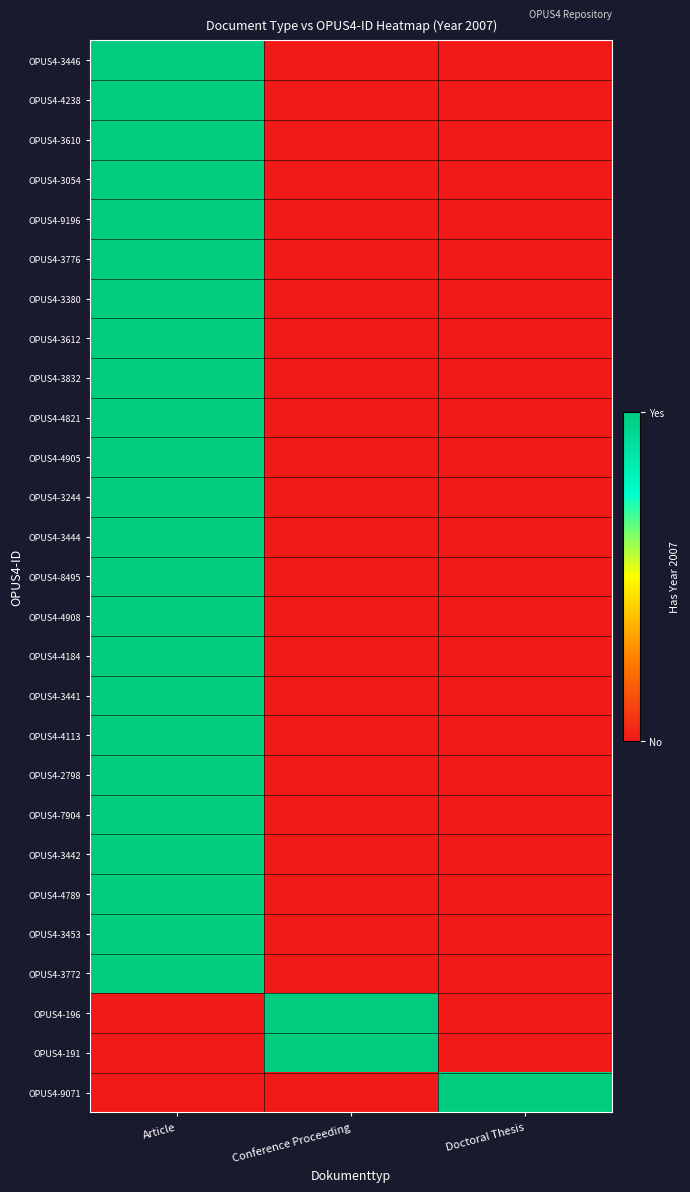

What is the maximum value shown in the chart?

1